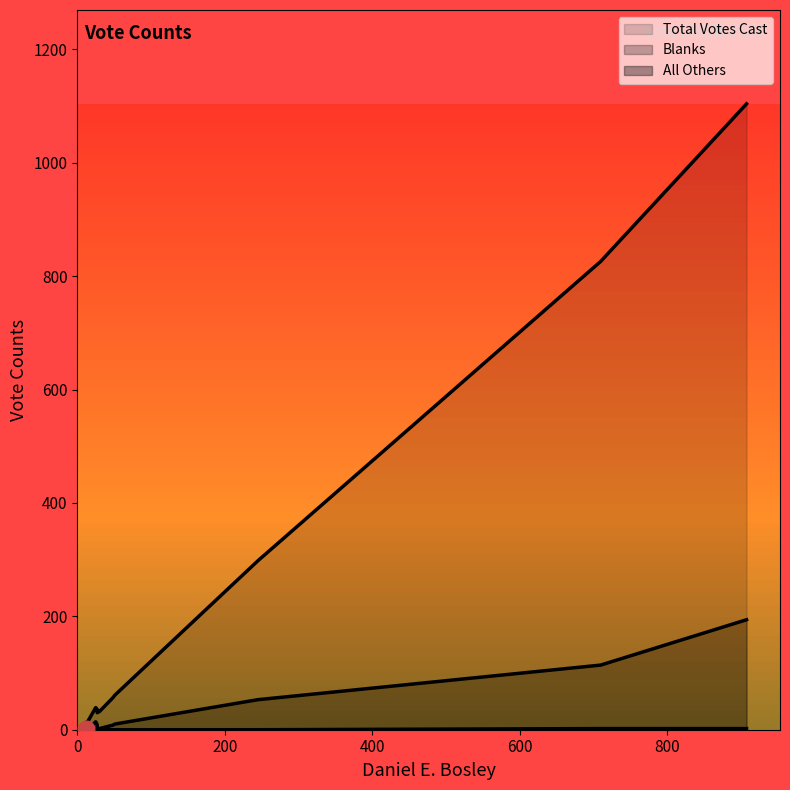

How many lines are shown in the chart?

3